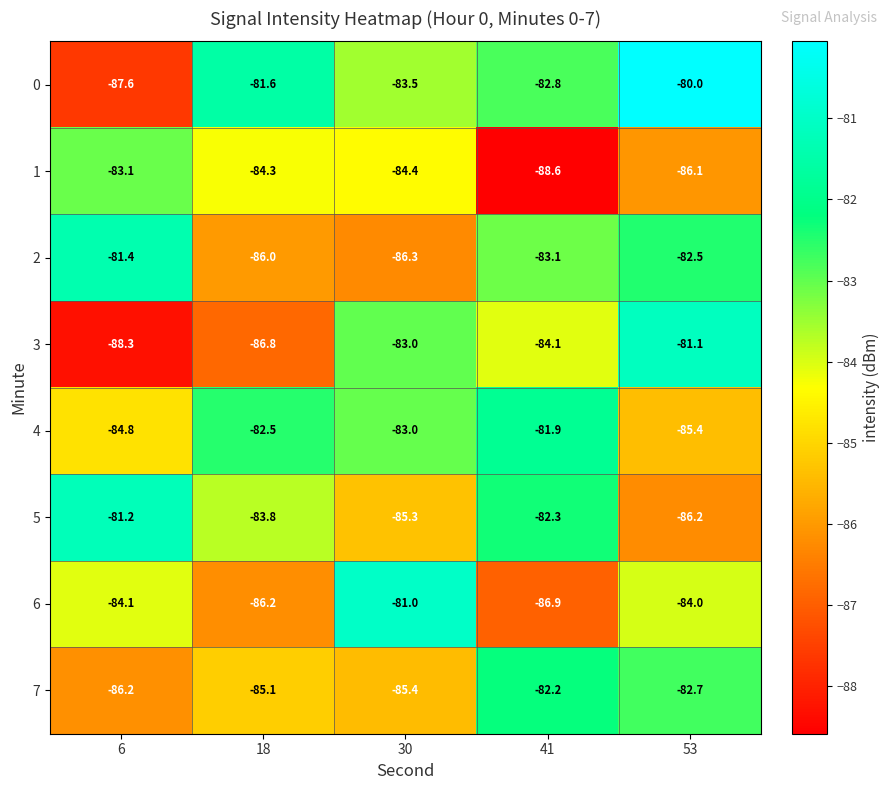

True or false: 0 has a value of -124.4 at 18.

False